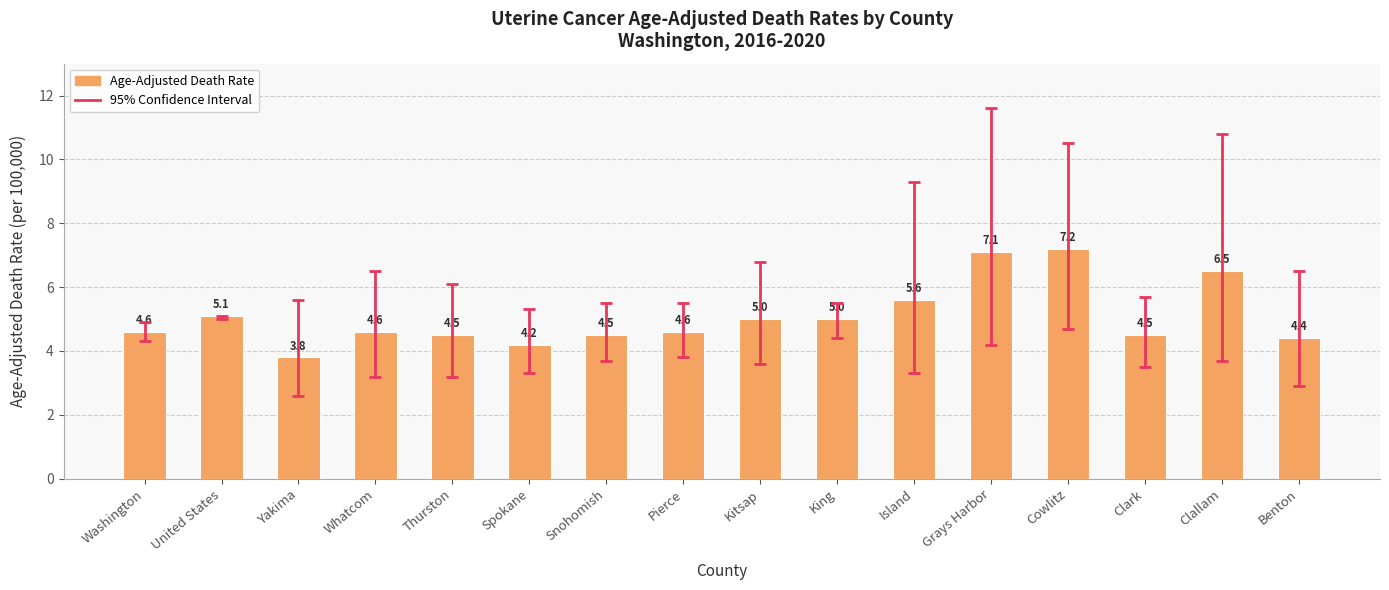

What is the sum of the values at Island and Grays Harbor?

12.7